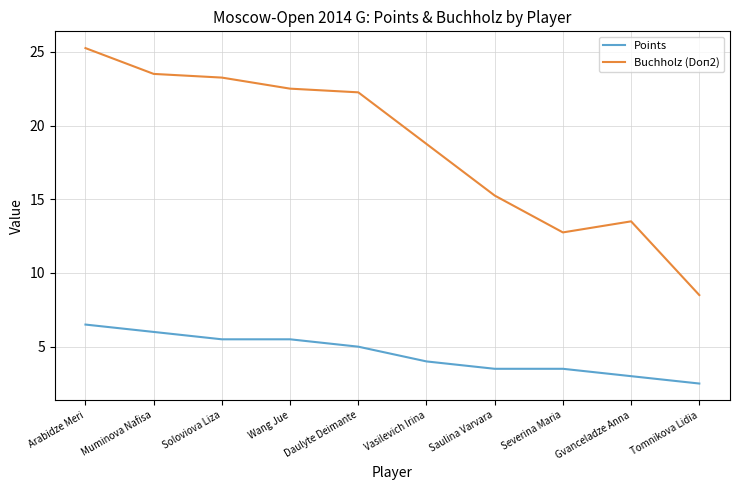

Which label corresponds to the largest value in the chart?

Arabidze Meri